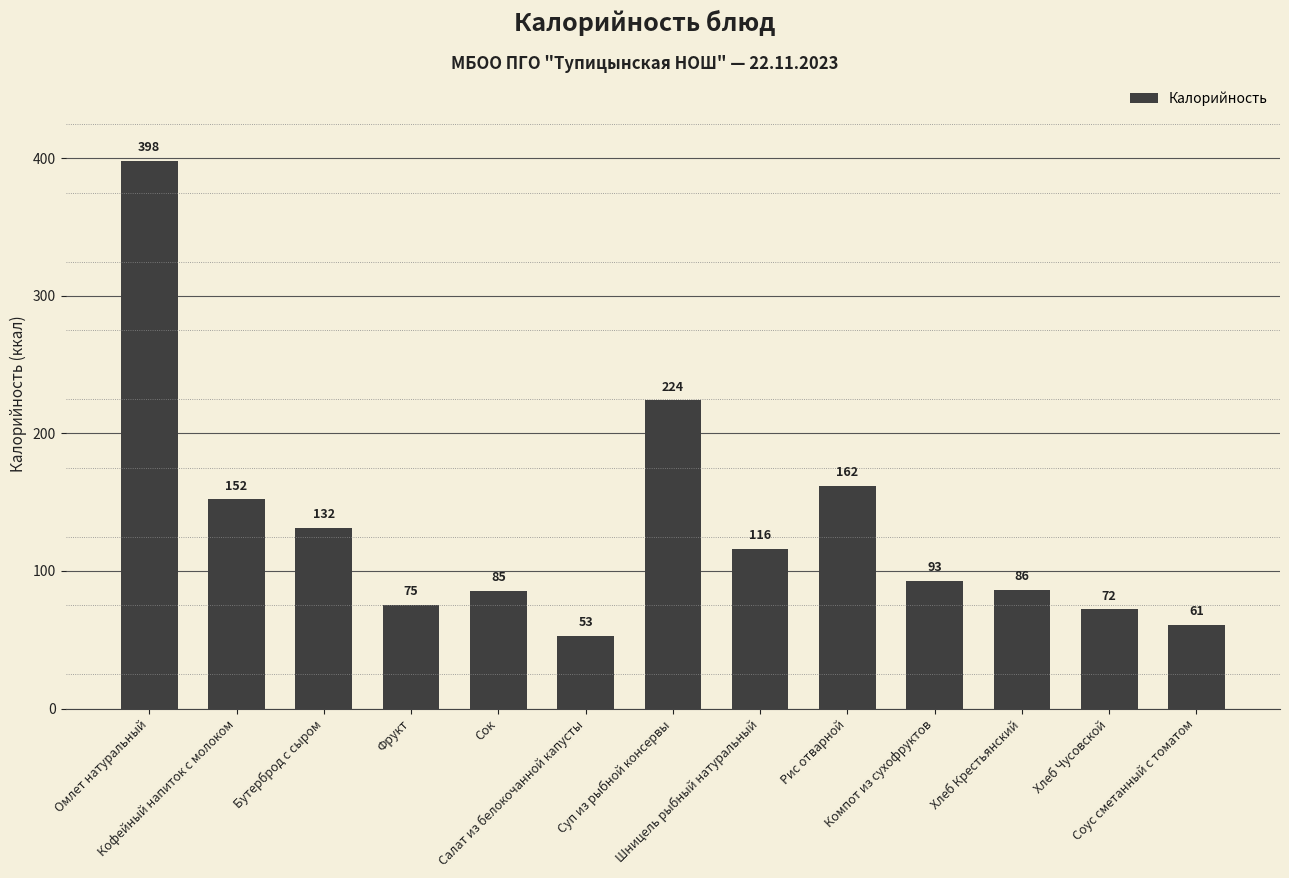

Between Сок and Бутерброд с сыром, which is larger?

Бутерброд с сыром